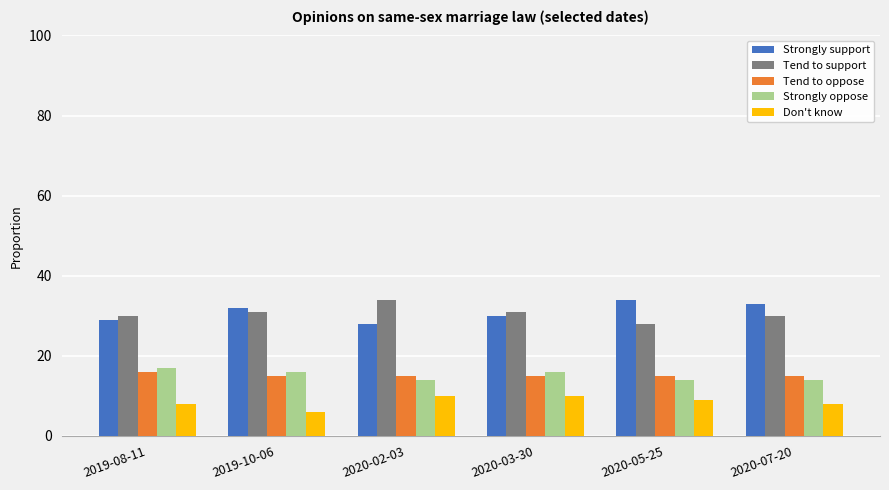

What is the label of the 4th bar from the right?

2020-02-03